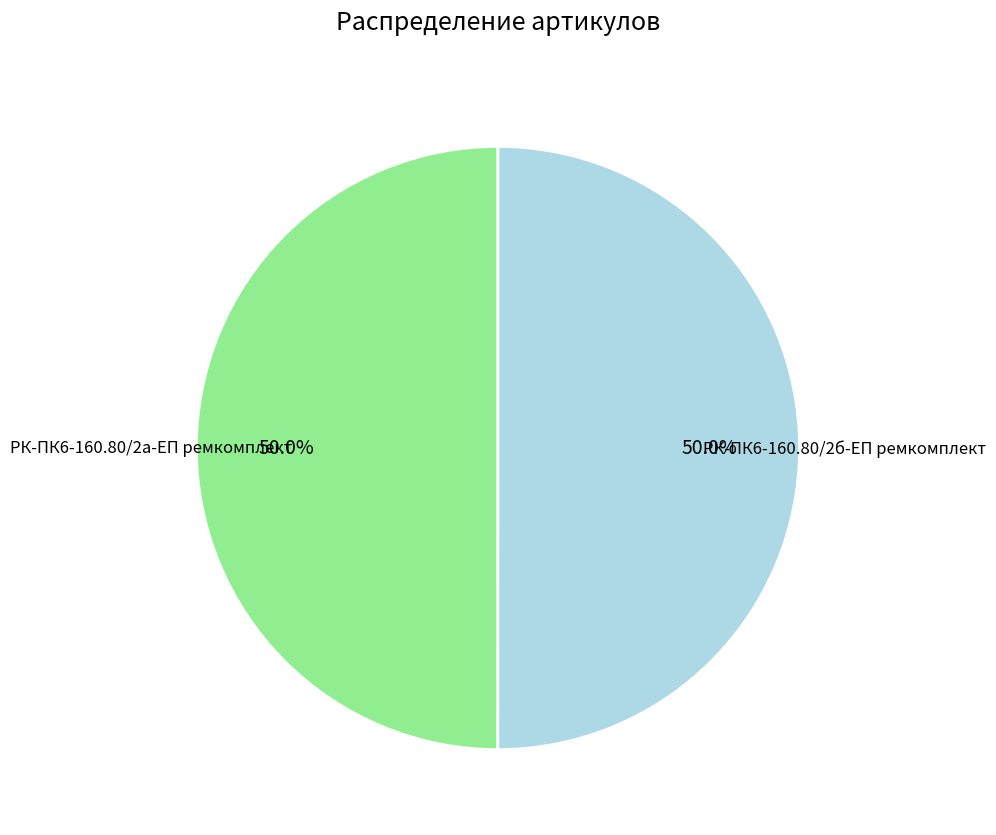

What percentage is the РК-ПК6-160.80/2а-ЕП ремкомплект slice, to the nearest percent?

50%